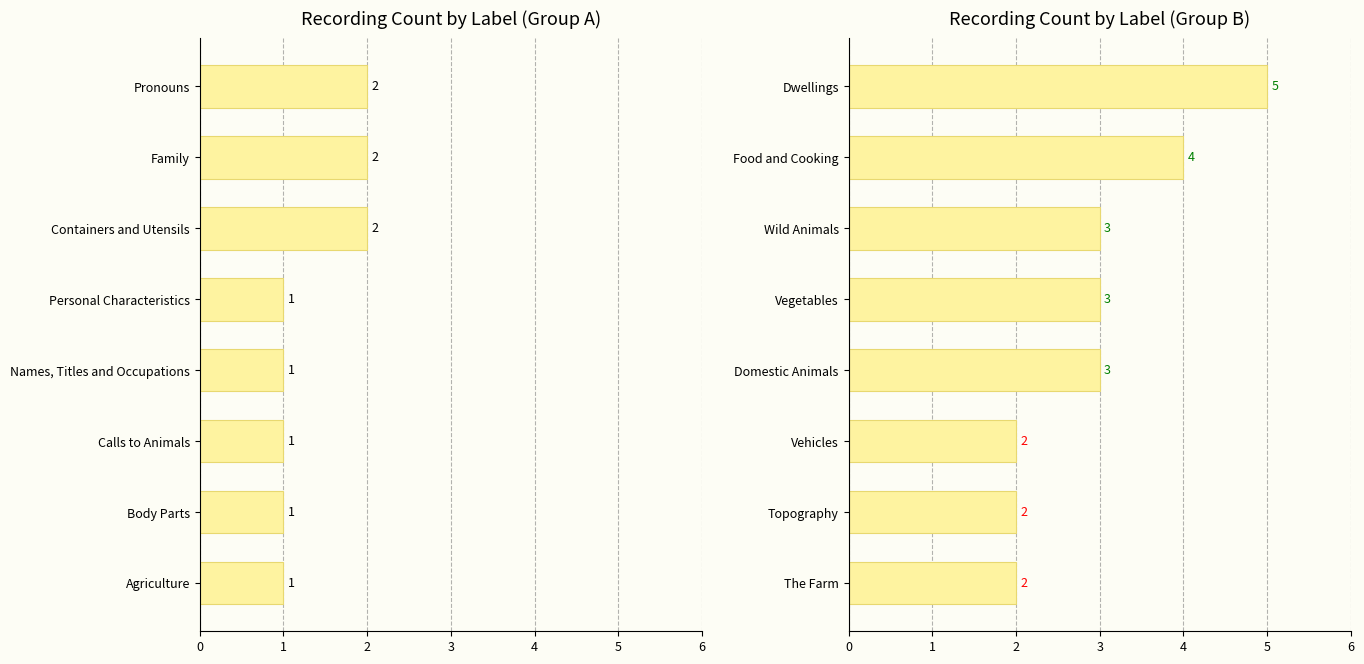

Which has a higher value, Wild Animals or Domestic Animals?

Wild Animals